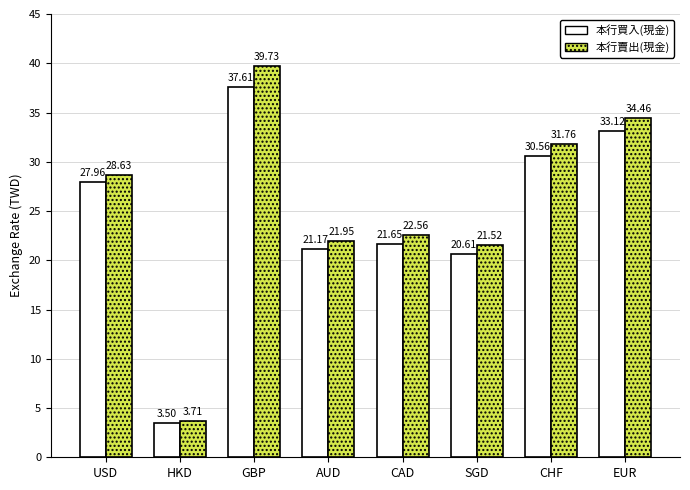

At how many categories does at least one series exceed 28?

4